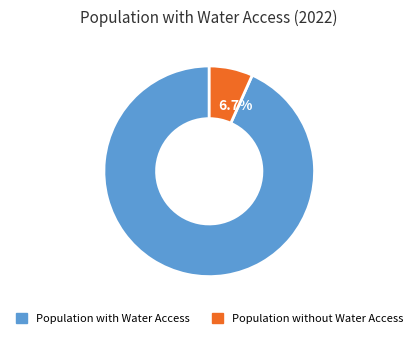

Is there a majority slice in this chart?

Yes